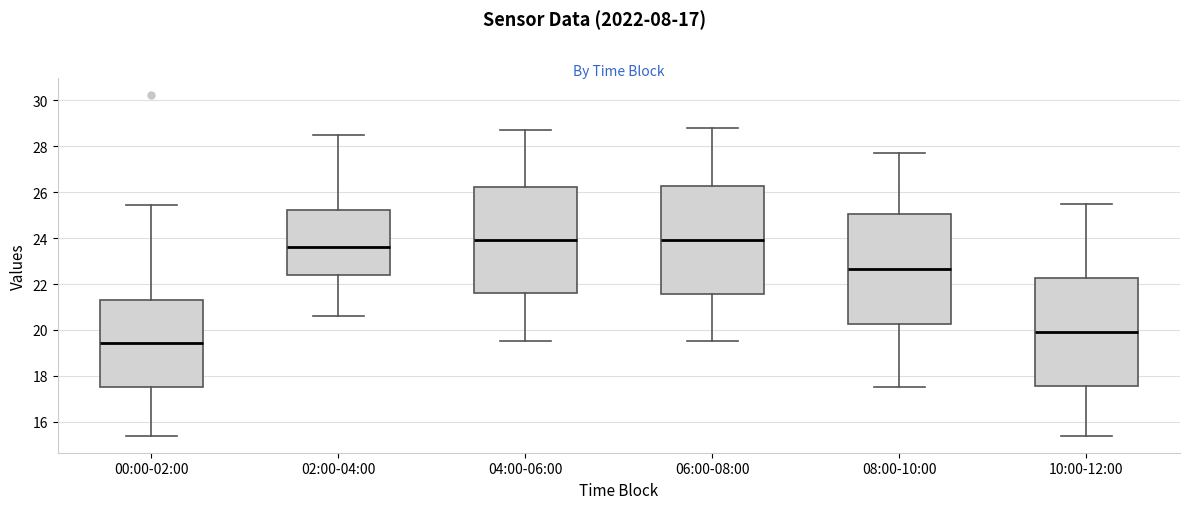

Where is the upper edge of the box for 10:00-12:00 on the y-axis? The values are not printed on the chart, so give them approximately, as read against the axis.

22.2